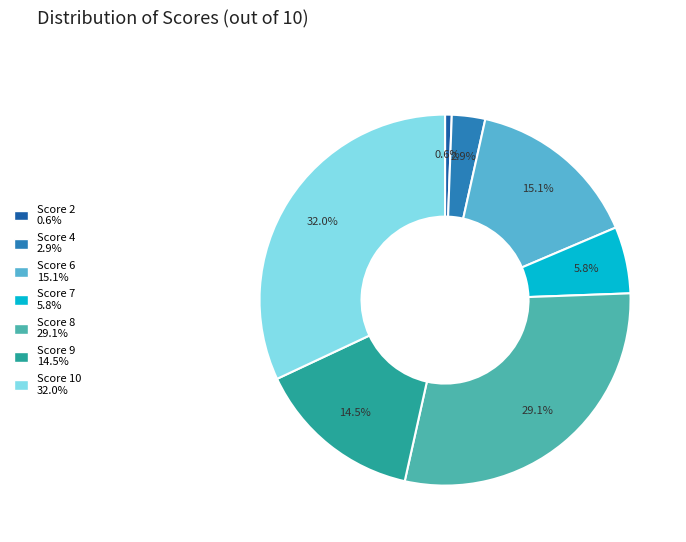

To the nearest percent, what is the difference between the largest and smallest slice percentages?

31%